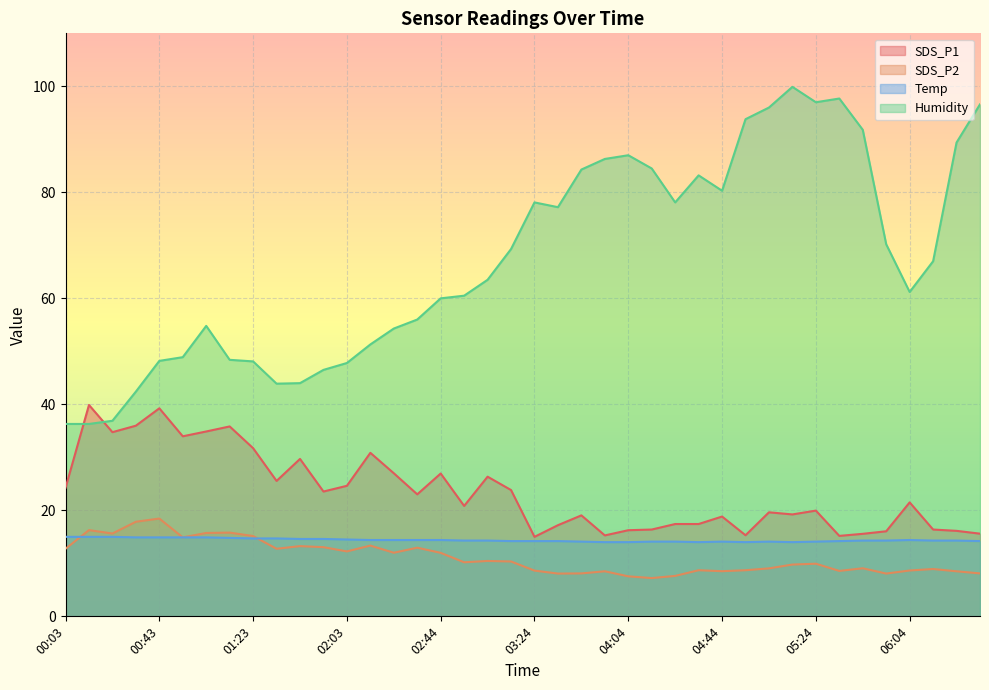

What is the difference between the maximum and second lowest values in the SDS_P1 series?

24.7